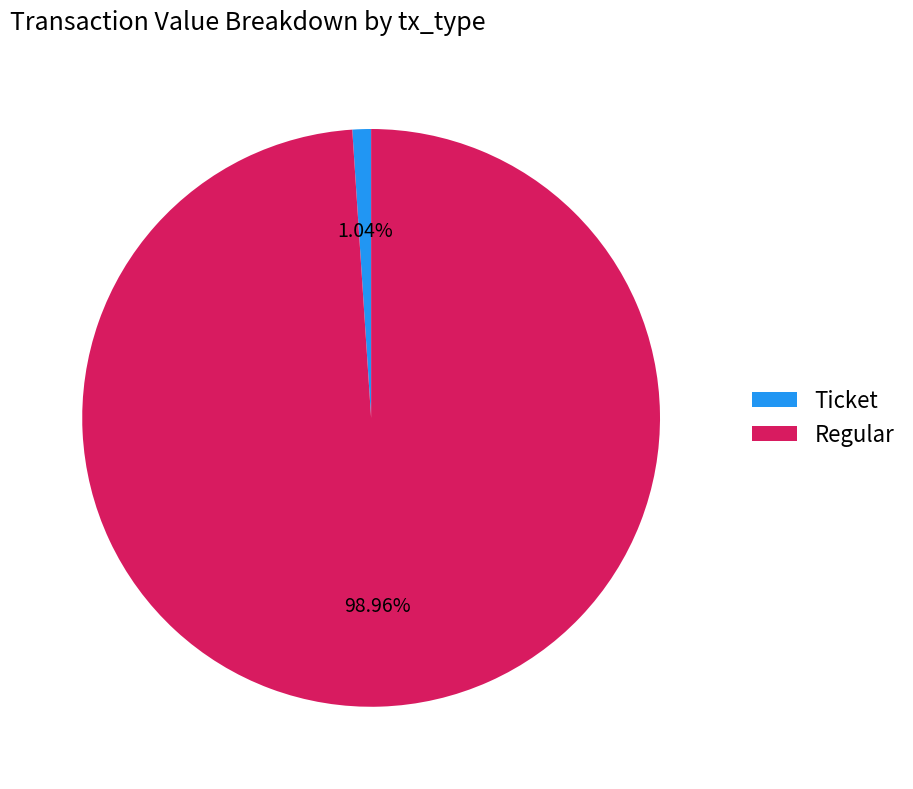

Between Regular and Ticket, which is larger?

Regular